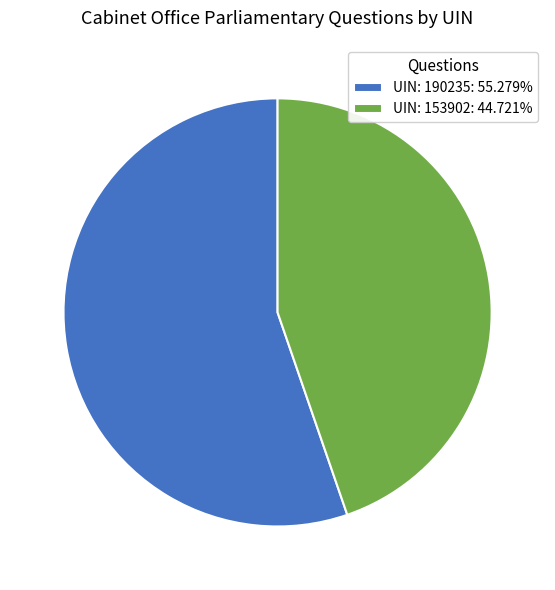

What is the ratio of the value at UIN: 190235: 55.279% to the value at UIN: 153902: 44.721%?

1.2